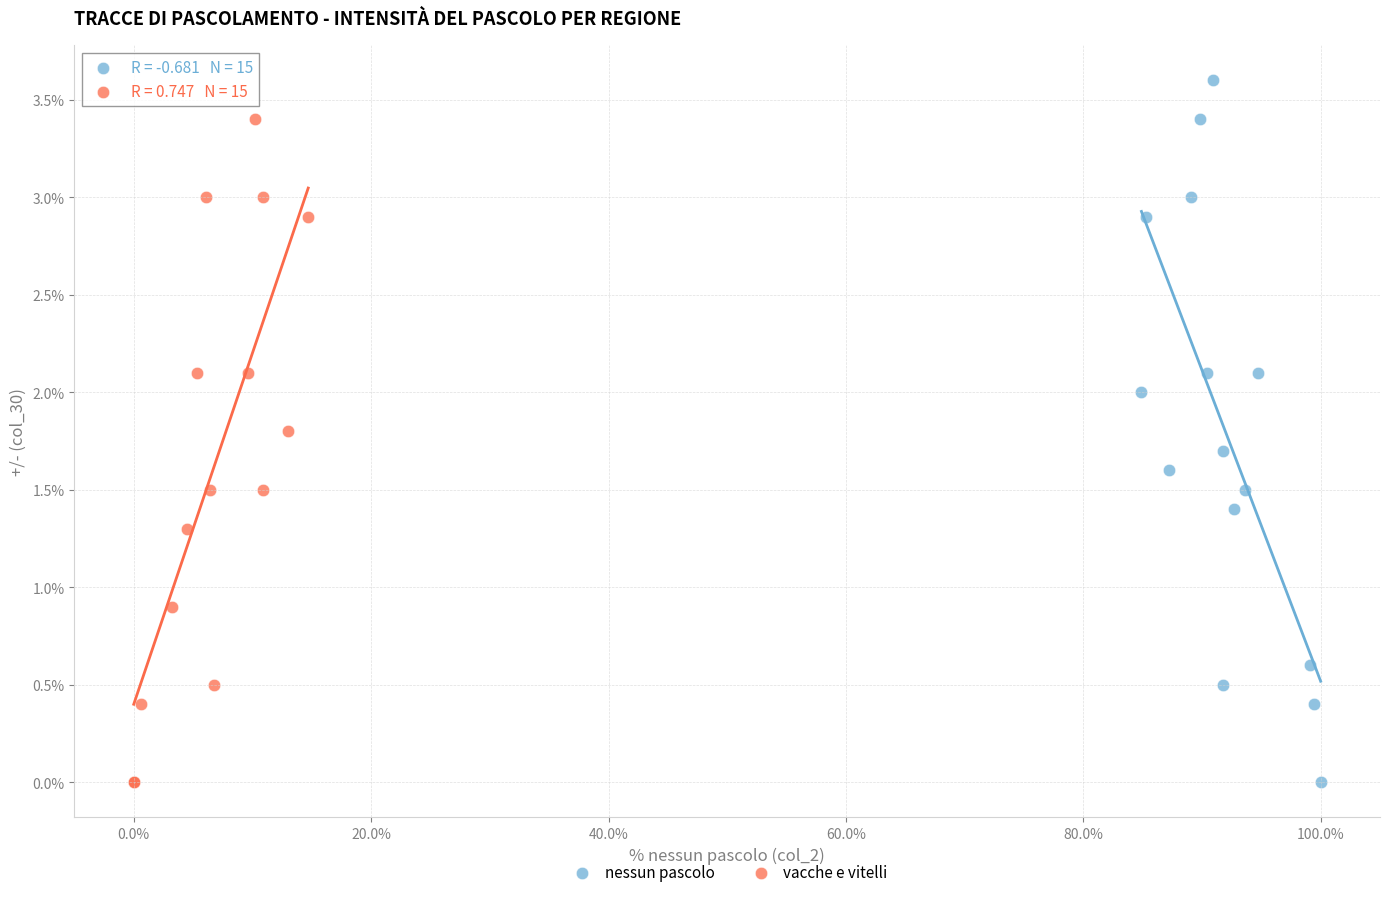

Which series contains the highest Y value?

nessun pascolo